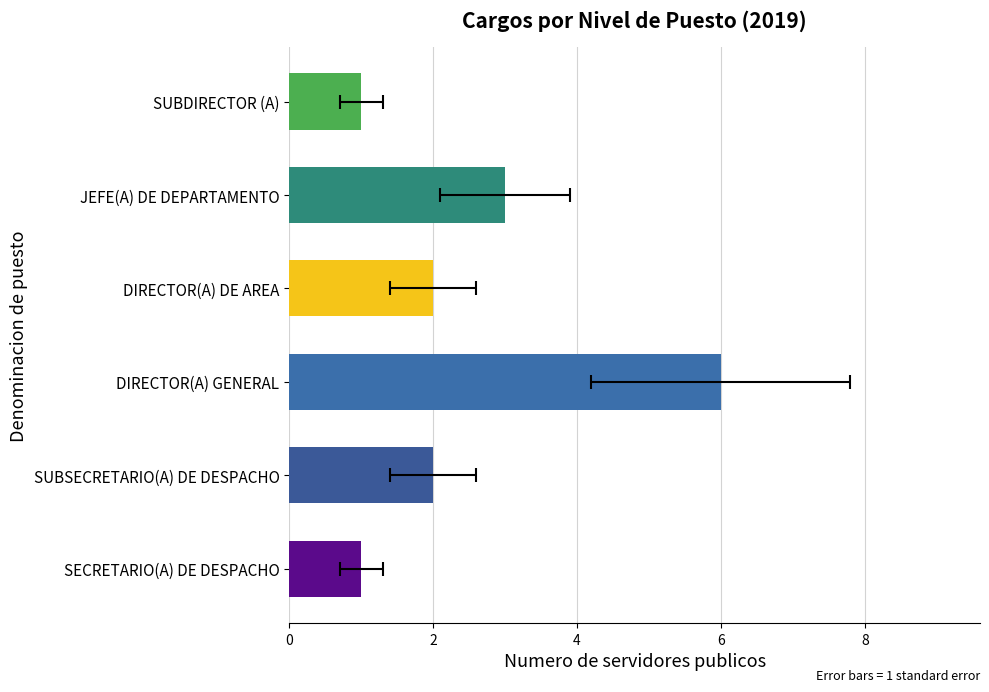

What is the change in value from SECRETARIO(A) DE DESPACHO to DIRECTOR(A) DE AREA?

+1